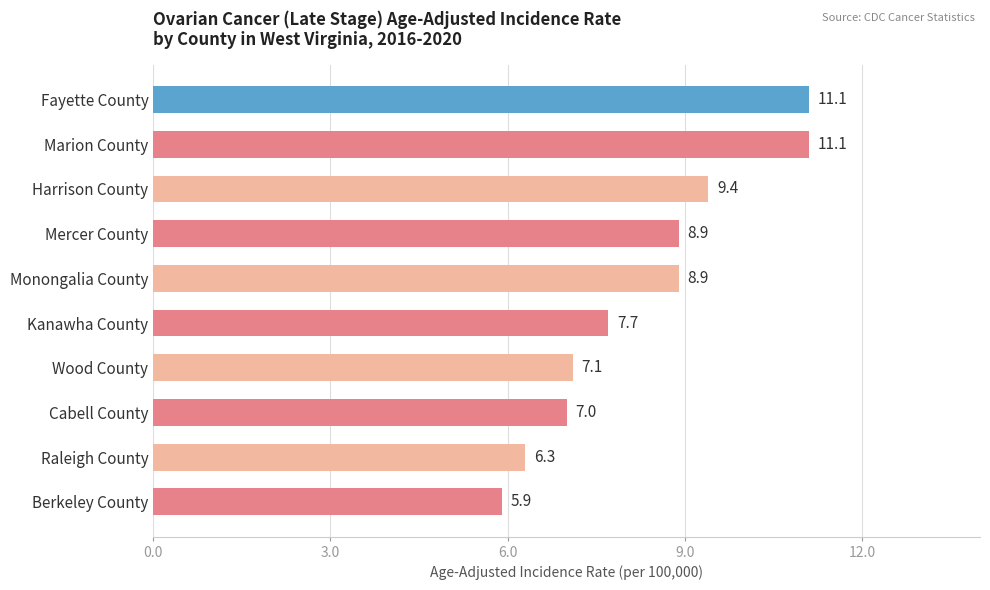

Approximately how many times larger is the value at Kanawha County compared to Raleigh County?

1.2